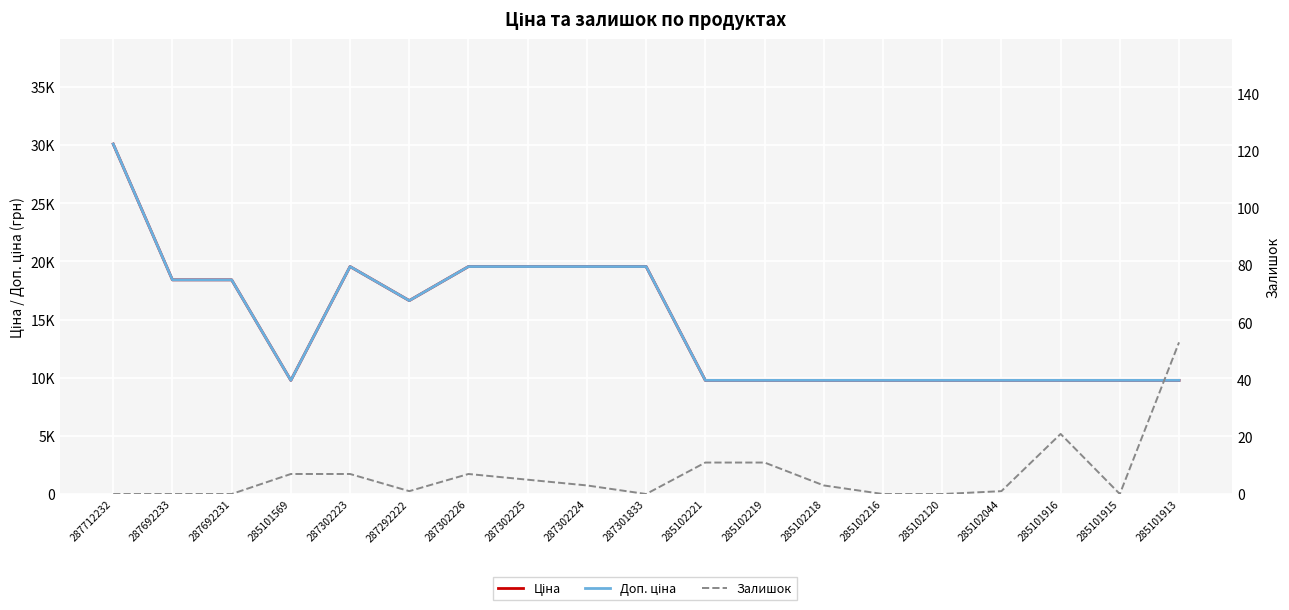

At which category does Залишок reach its first local valley?

287292222